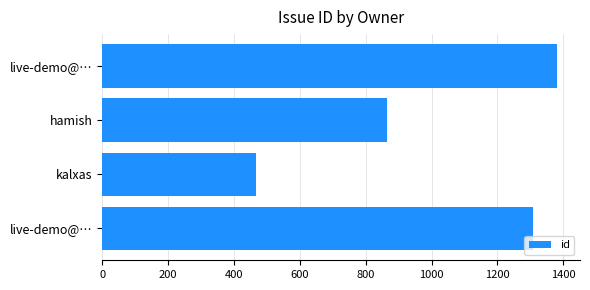

How many series are shown in this chart?

1